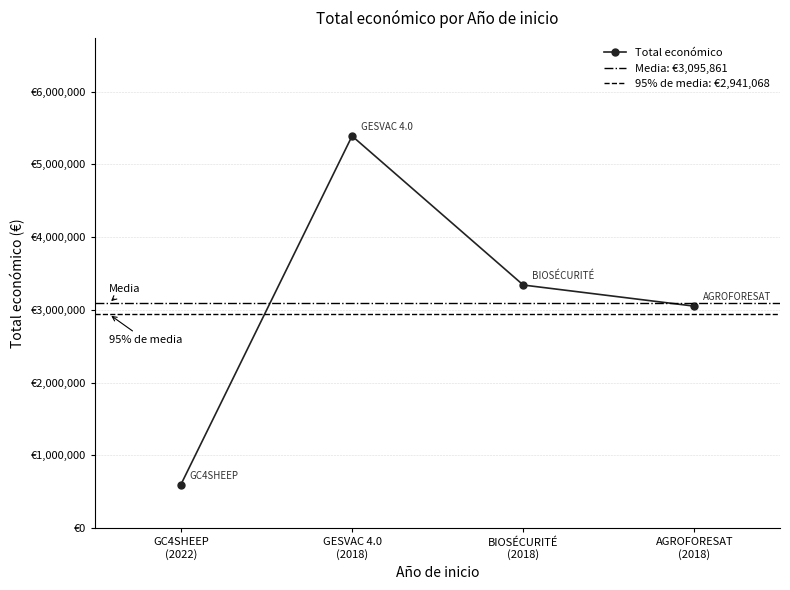

Count the number of data series in this chart.

1